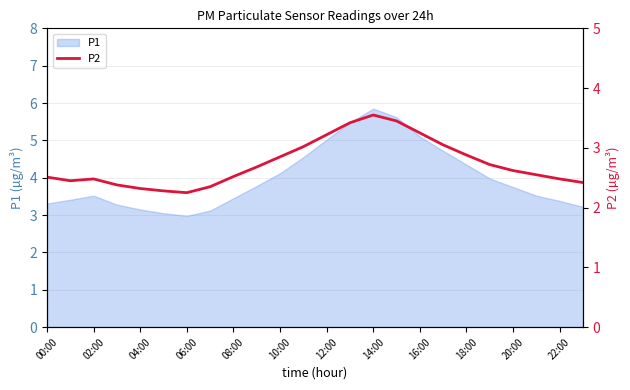

The value at 15 is 5.2. True or false?

False